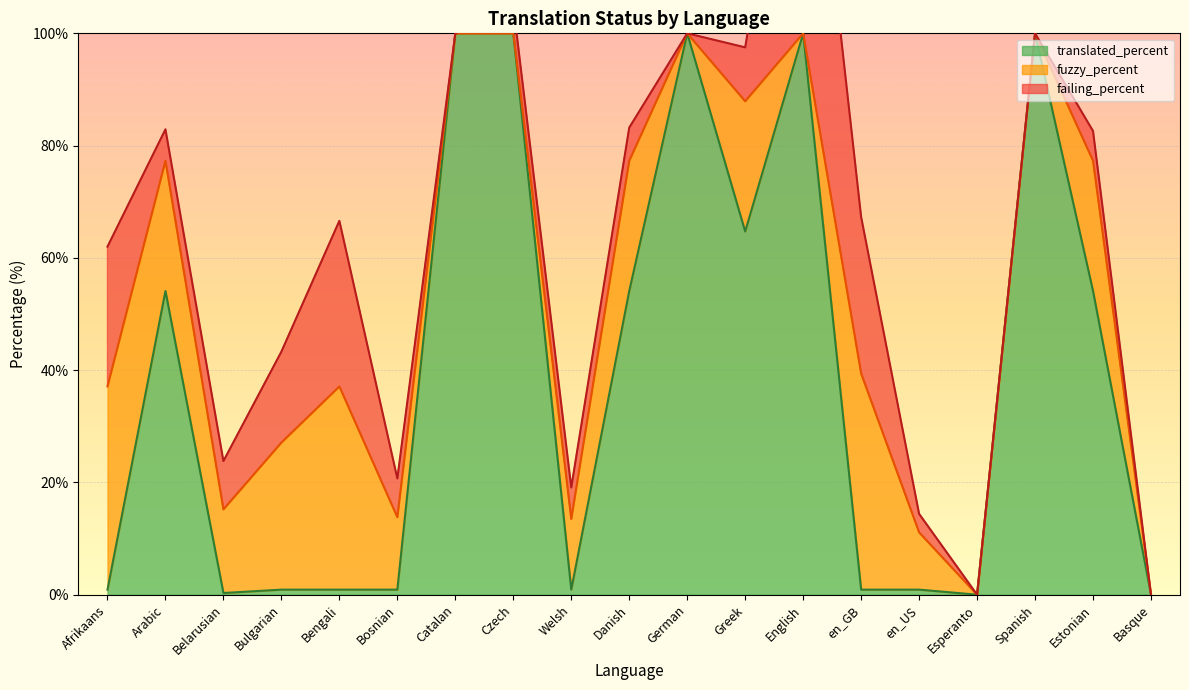

List the series in order of their peak value, highest first.

translated_percent, failing_percent, fuzzy_percent